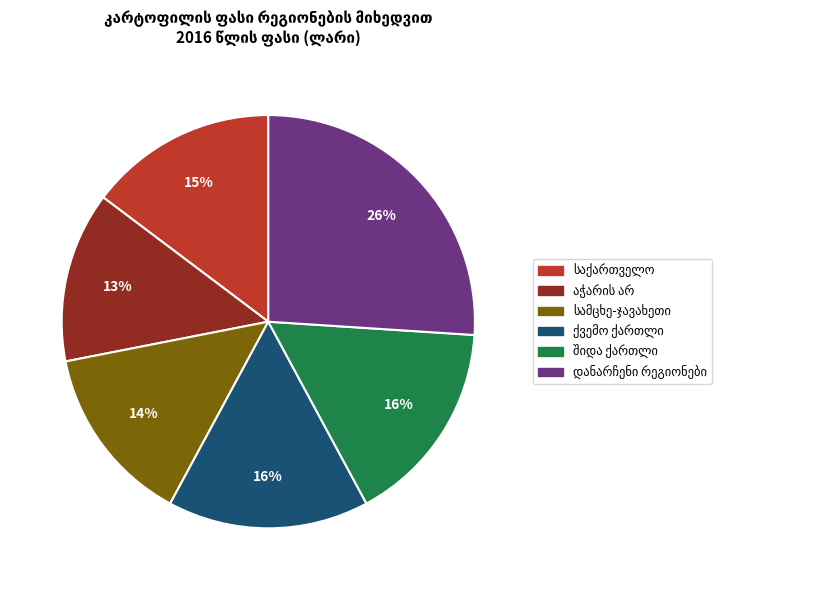

Is there a majority slice in this chart?

No